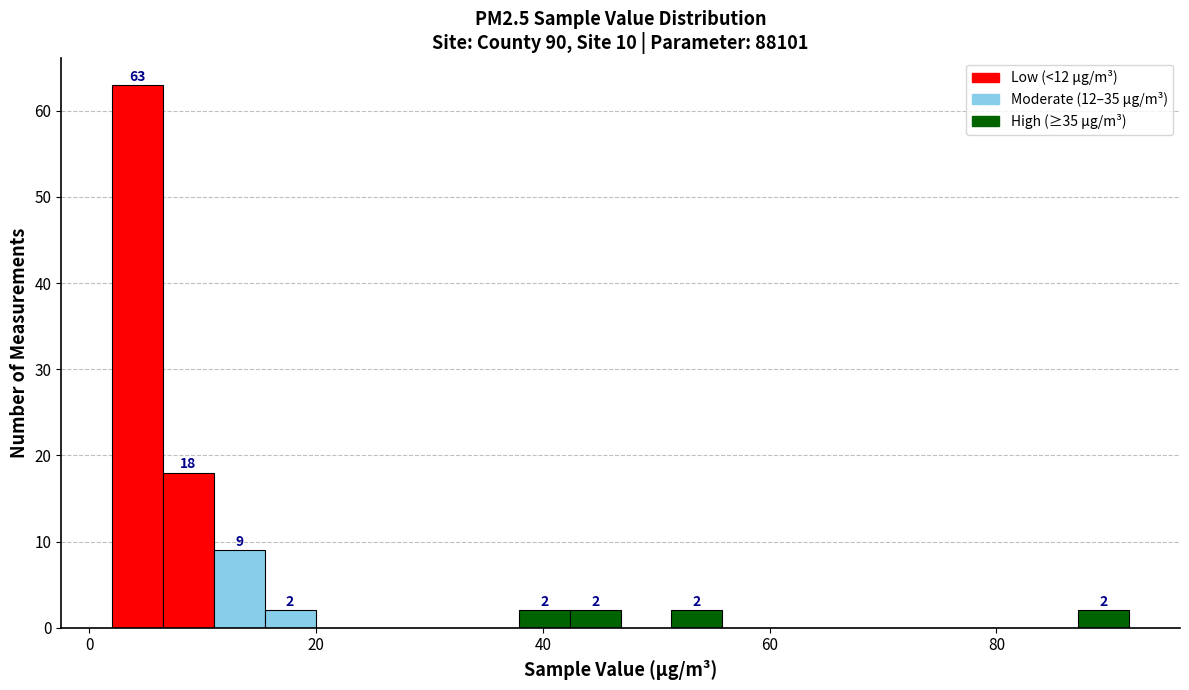

Around what value on the x-axis is the tallest bar? Give the approximate position of its centre, as read against the axis.

4